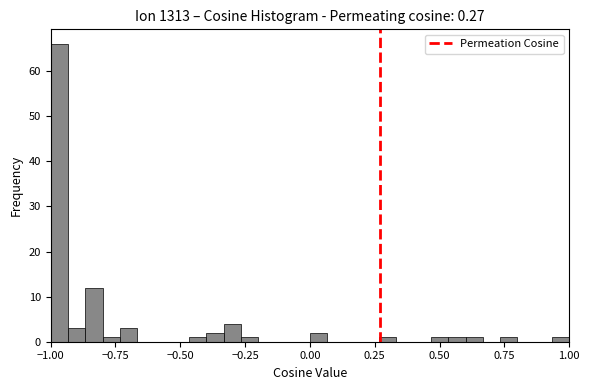

Around what value on the x-axis is the tallest bar? Give the approximate position of its centre, as read against the axis.

-0.95